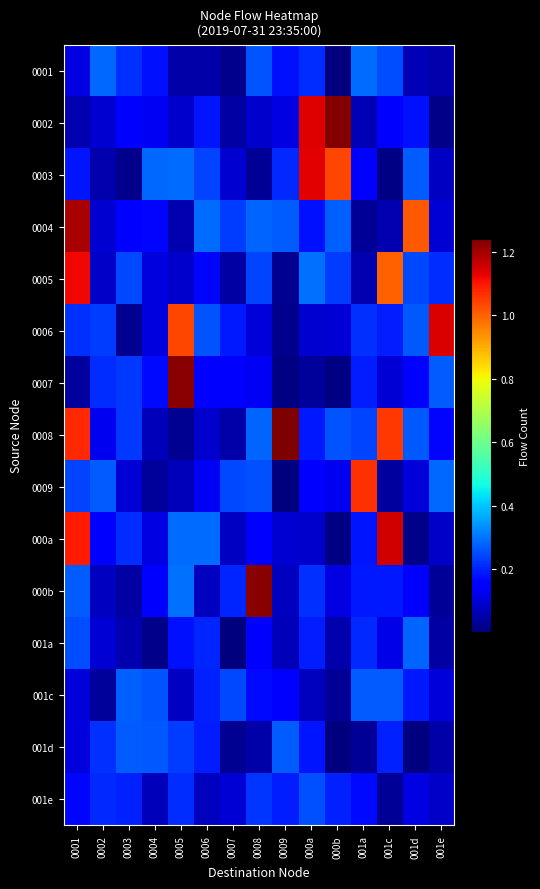

Reading left to right, what are all the values shown in this chart?

0001: 0001=0.1	0002=0.3	0003=0.2	0004=0.2	0005=0.0	0006=0.0	0007=0.0	0008=0.3	0009=0.2	000a=0.2	000b=0.0	001a=0.3	001c=0.2	001d=0.1	001e=0.1
0002: 0001=0.1	0002=0.1	0003=0.2	0004=0.1	0005=0.1	0006=0.2	0007=0.0	0008=0.1	0009=0.1	000a=1.1	000b=1.2	001a=0.1	001c=0.2	001d=0.2	001e=0.0
0003: 0001=0.2	0002=0.1	0003=0.0	0004=0.3	0005=0.3	0006=0.2	0007=0.1	0008=0.0	0009=0.2	000a=1.1	000b=1.0	001a=0.1	001c=0.0	001d=0.3	001e=0.1
0004: 0001=1.2	0002=0.1	0003=0.2	0004=0.2	0005=0.1	0006=0.3	0007=0.2	0008=0.3	0009=0.3	000a=0.2	000b=0.3	001a=0.0	001c=0.1	001d=1.0	001e=0.1
0005: 0001=1.1	0002=0.1	0003=0.2	0004=0.1	0005=0.1	0006=0.2	0007=0.0	0008=0.2	0009=0.0	000a=0.3	000b=0.2	001a=0.1	001c=1.0	001d=0.2	001e=0.2
0006: 0001=0.2	0002=0.2	0003=0.0	0004=0.1	0005=1.0	0006=0.3	0007=0.2	0008=0.1	0009=0.0	000a=0.1	000b=0.1	001a=0.2	001c=0.2	001d=0.3	001e=1.1
0007: 0001=0.0	0002=0.2	0003=0.2	0004=0.2	0005=1.2	0006=0.1	0007=0.2	0008=0.1	0009=0.0	000a=0.0	000b=0.0	001a=0.2	001c=0.1	001d=0.2	001e=0.3
0008: 0001=1.1	0002=0.1	0003=0.2	0004=0.1	0005=0.0	0006=0.1	0007=0.0	0008=0.3	0009=1.2	000a=0.2	000b=0.3	001a=0.2	001c=1.1	001d=0.3	001e=0.2
0009: 0001=0.2	0002=0.3	0003=0.1	0004=0.0	0005=0.1	0006=0.1	0007=0.2	0008=0.3	0009=0.0	000a=0.2	000b=0.1	001a=1.1	001c=0.0	001d=0.1	001e=0.3
000a: 0001=1.1	0002=0.2	0003=0.2	0004=0.1	0005=0.3	0006=0.3	0007=0.1	0008=0.1	0009=0.1	000a=0.1	000b=0.0	001a=0.2	001c=1.2	001d=0.0	001e=0.1
000b: 0001=0.3	0002=0.1	0003=0.0	0004=0.1	0005=0.3	0006=0.1	0007=0.2	0008=1.2	0009=0.1	000a=0.2	000b=0.1	001a=0.2	001c=0.2	001d=0.2	001e=0.0
001a: 0001=0.3	0002=0.1	0003=0.1	0004=0.0	0005=0.2	0006=0.2	0007=0.0	0008=0.2	0009=0.1	000a=0.2	000b=0.1	001a=0.2	001c=0.1	001d=0.3	001e=0.0
001c: 0001=0.1	0002=0.0	0003=0.3	0004=0.3	0005=0.1	0006=0.2	0007=0.2	0008=0.2	0009=0.2	000a=0.1	000b=0.0	001a=0.3	001c=0.3	001d=0.2	001e=0.1
001d: 0001=0.1	0002=0.2	0003=0.3	0004=0.3	0005=0.2	0006=0.2	0007=0.0	0008=0.0	0009=0.3	000a=0.2	000b=0.0	001a=0.0	001c=0.2	001d=0.0	001e=0.0
001e: 0001=0.2	0002=0.2	0003=0.2	0004=0.1	0005=0.2	0006=0.1	0007=0.1	0008=0.2	0009=0.2	000a=0.3	000b=0.2	001a=0.2	001c=0.0	001d=0.1	001e=0.1